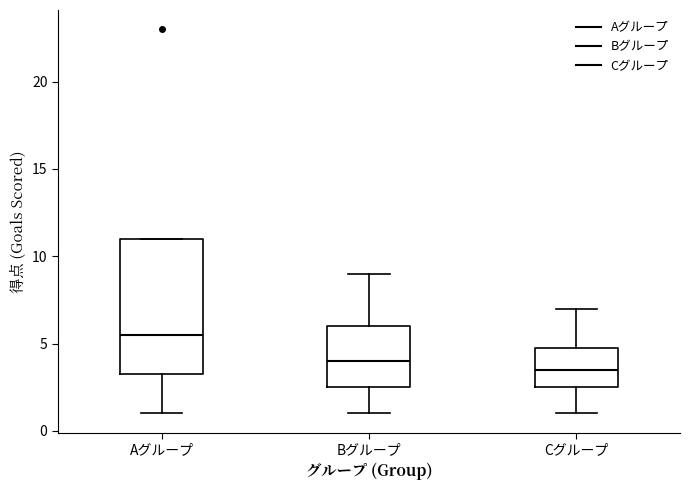

Reading left to right, transcribe this box plot: for each box, give where its median line is, the range the box spans, and where its two whiskers end, as read against the y-axis. The values are not printed on the chart, so give them approximately, as read against the axis.

Aグループ: median 5.5, box 3.5 to 11.0, whiskers 1.0 to 11.0
Bグループ: median 4.0, box 2.5 to 6.0, whiskers 1.0 to 9.0
Cグループ: median 3.5, box 2.5 to 5.0, whiskers 1.0 to 7.0